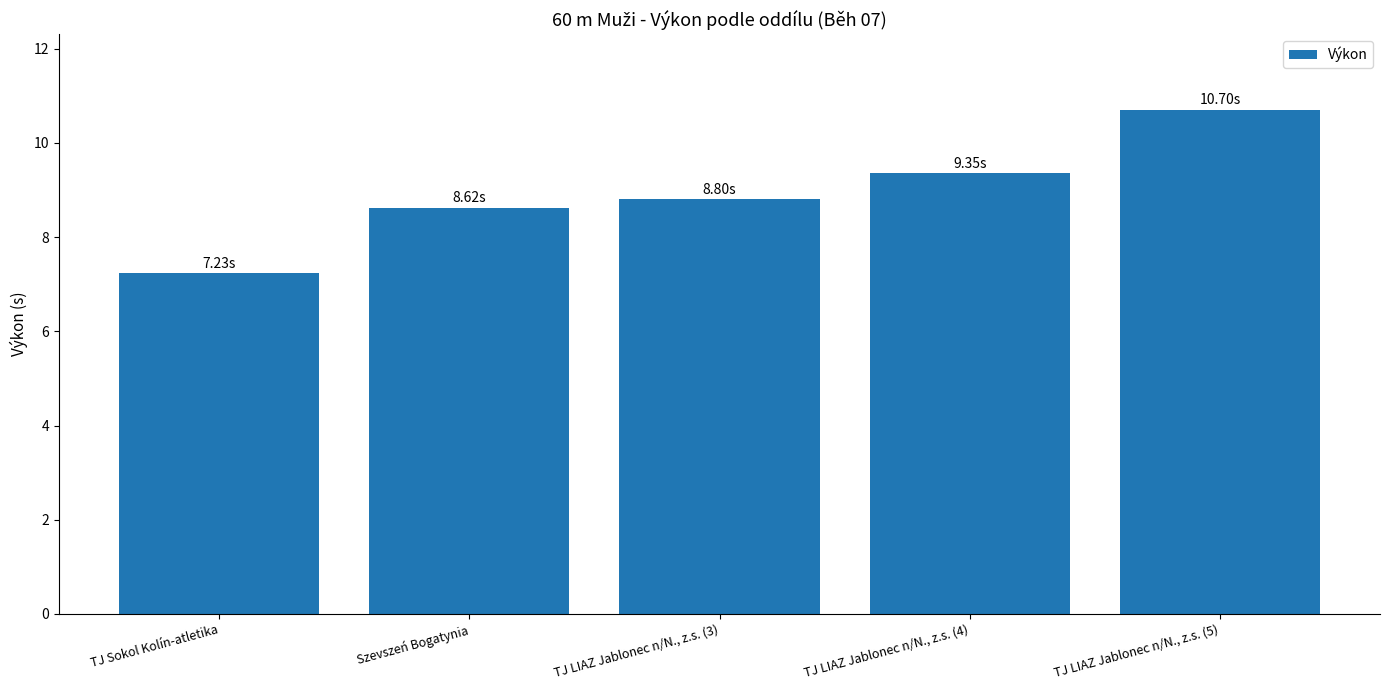

At which category does the chart reach its minimum across all series?

TJ Sokol Kolín-atletika